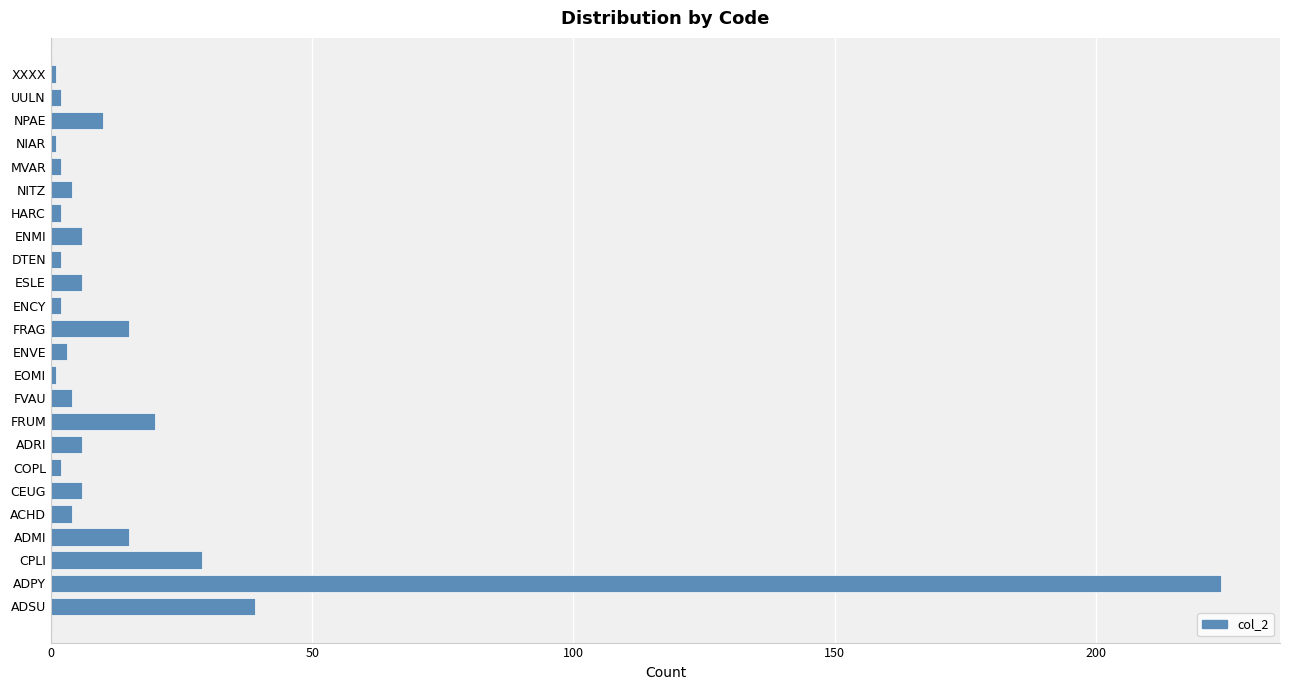

Is it true that the value at CPLI is 14?

False